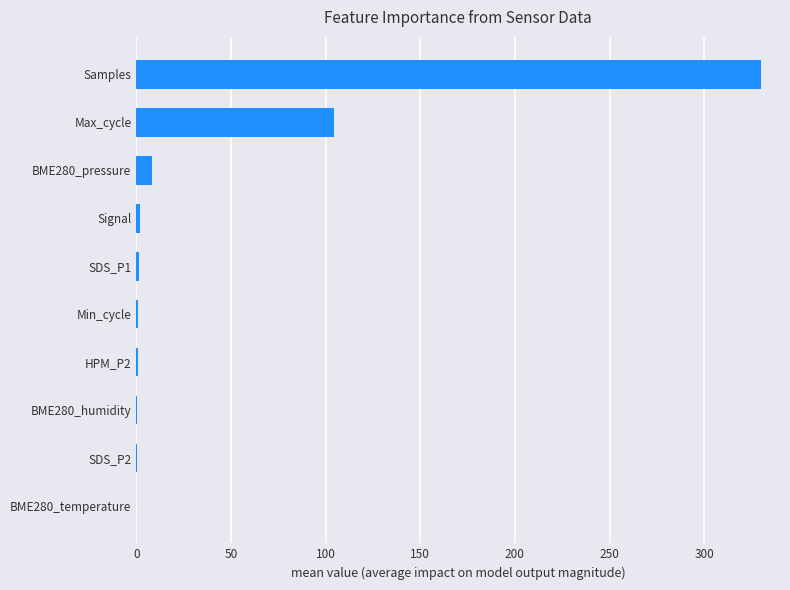

Count the number of data series in this chart.

1